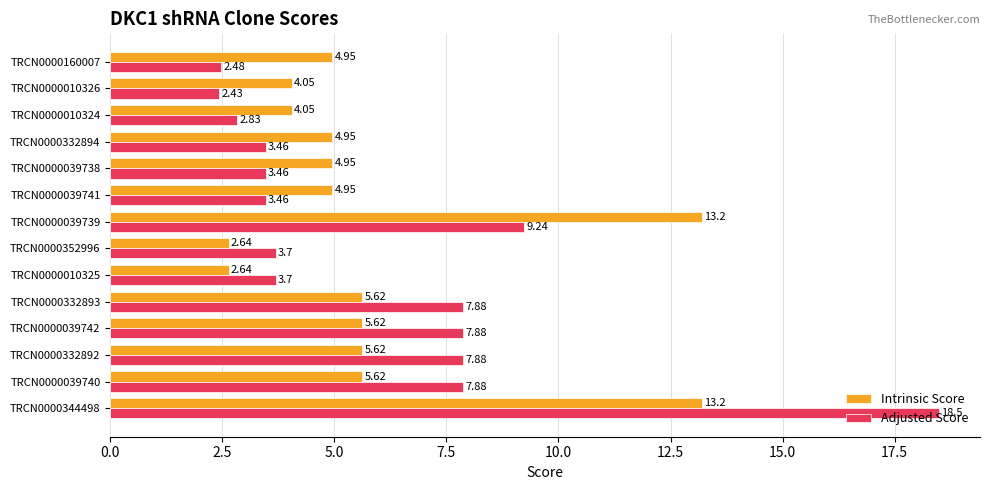

What is the difference between the maximum and second lowest values in the Intrinsic Score series?

10.6